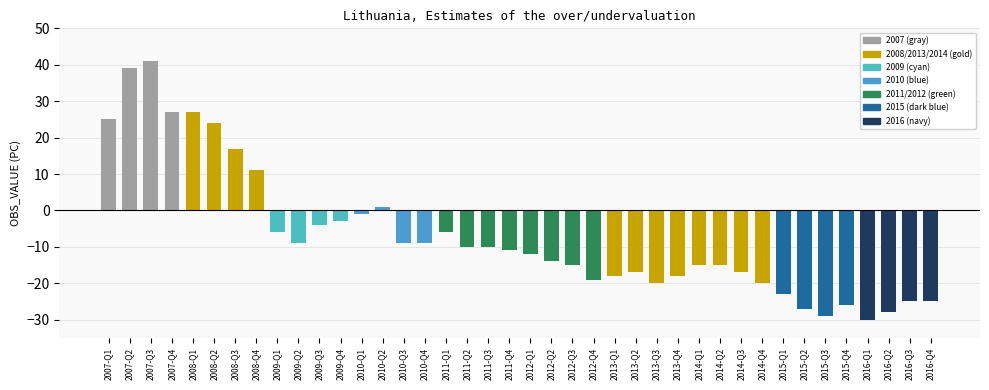

Are the bars horizontal?

No